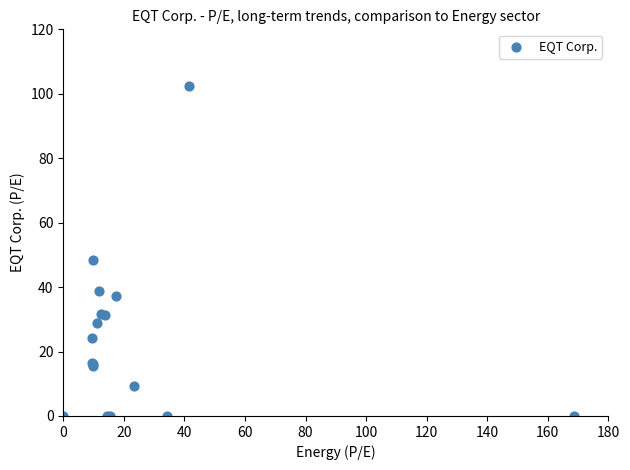

What Y value in the scatter plot is closest to 51?

48.5